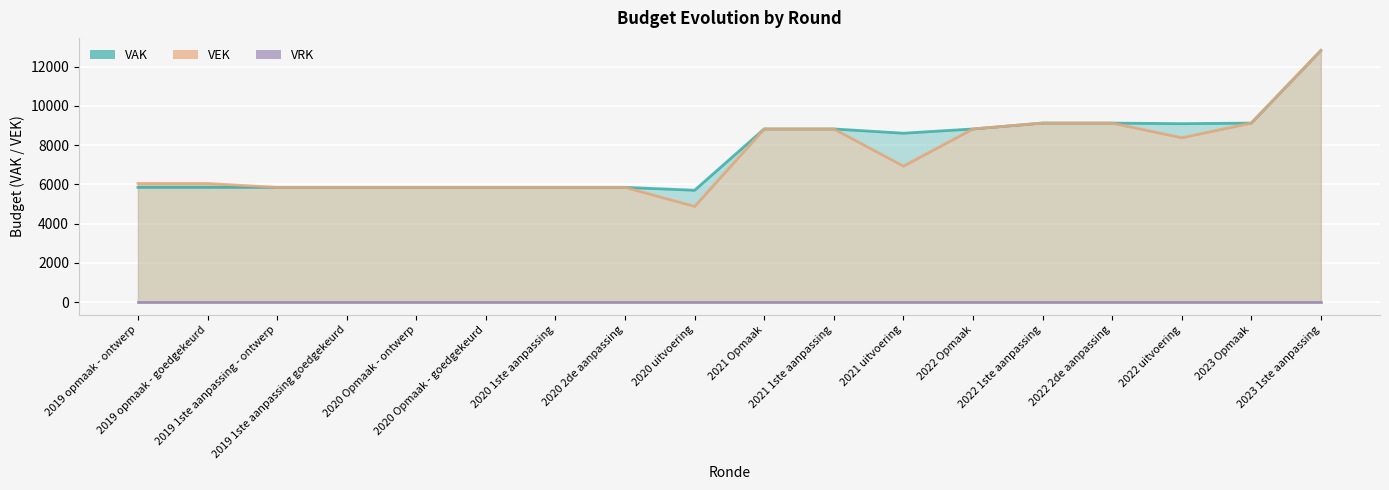

What is the difference between the maximum and minimum values in the VAK series?

7124